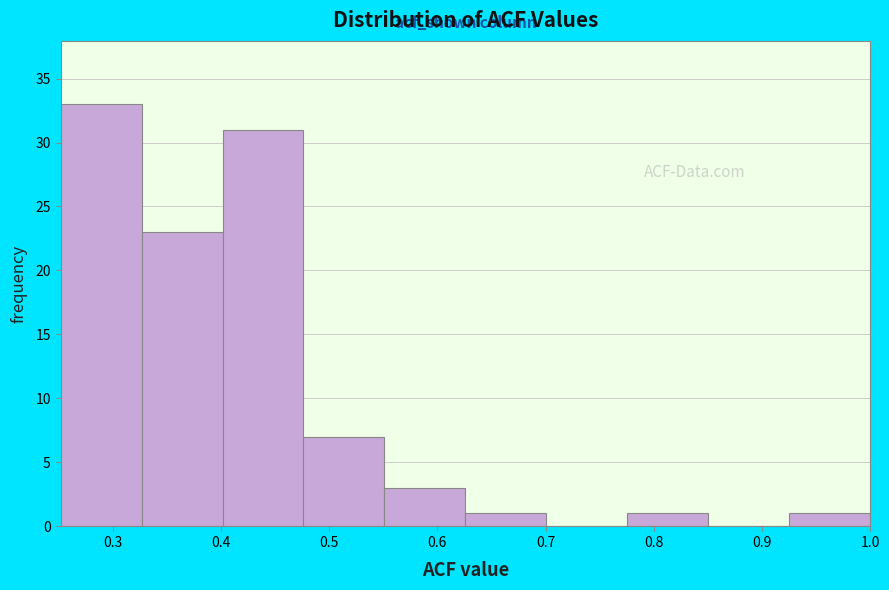

Over which range of the x-axis is the bar tallest?

0.25 to 0.33